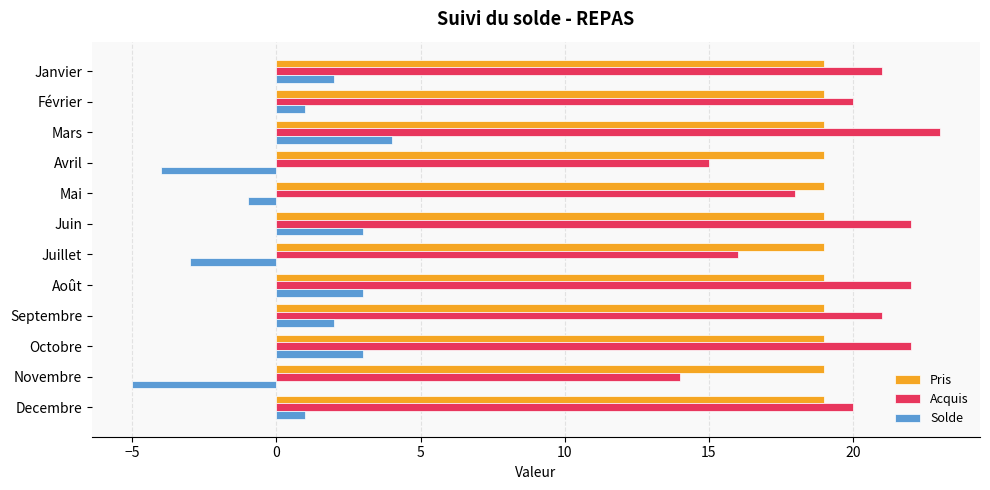

The value of Pris at Juin is 30. True or false?

False